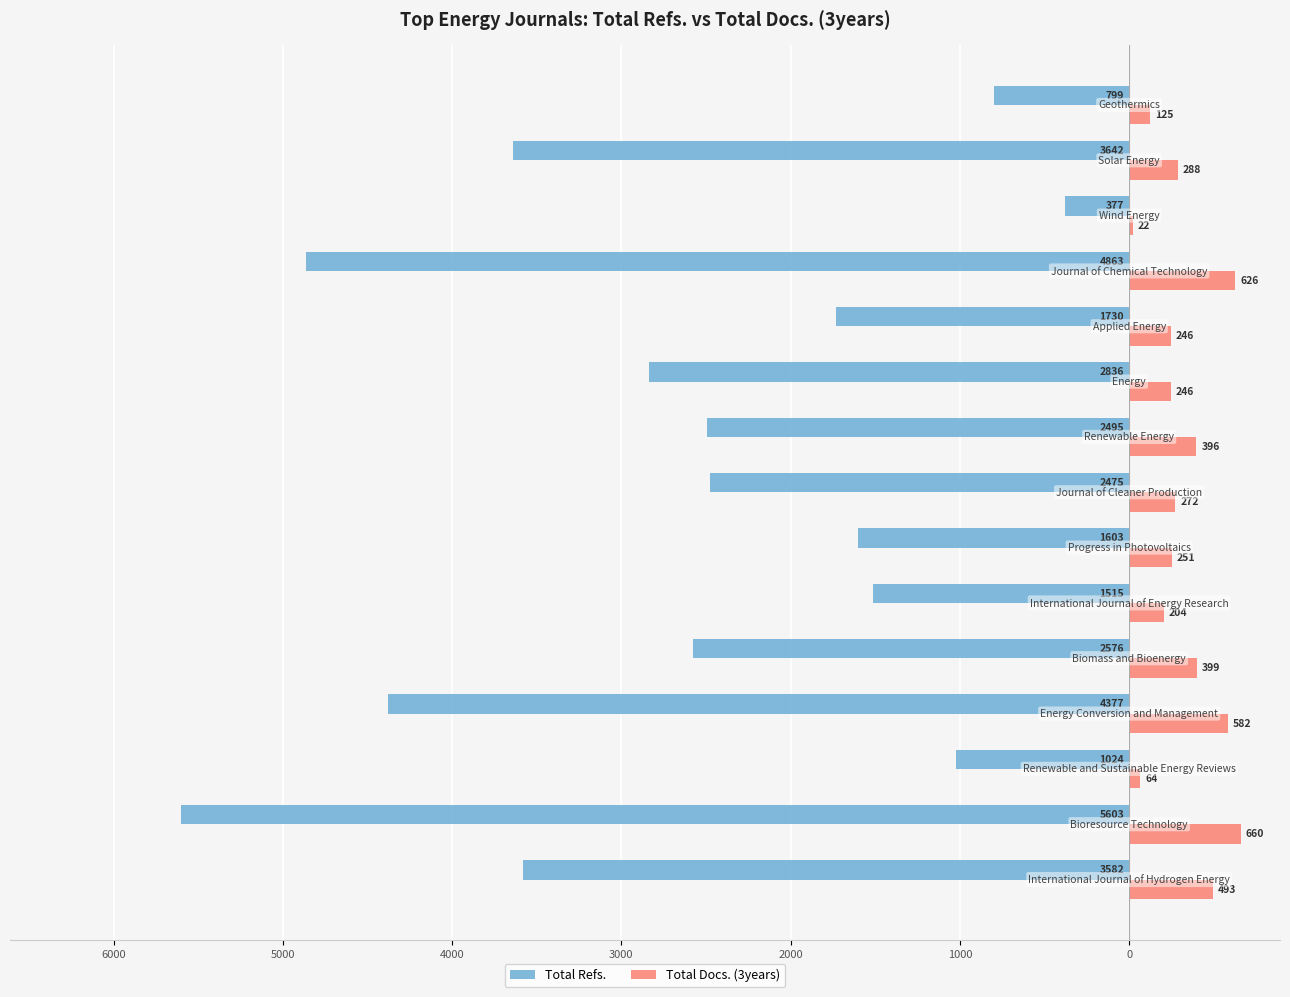

What are all the series names shown in the legend?

Total Refs., Total Docs. (3years)